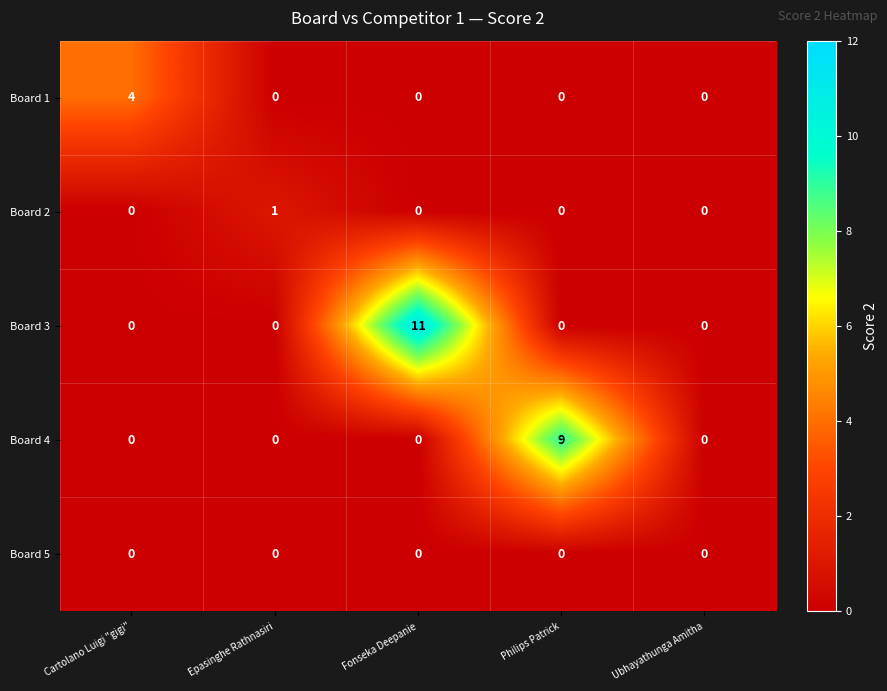

At which category is the sum across all series the highest?

Fonseka Deepanie